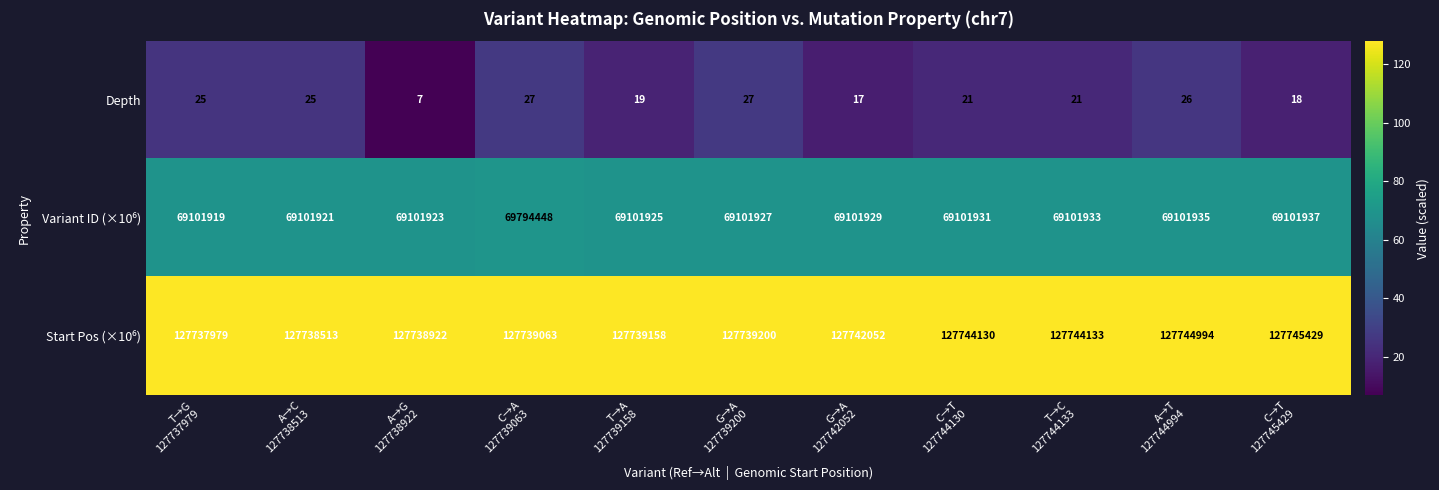

What is the spread (max minus min) of values at T→G
127737979?

127737954